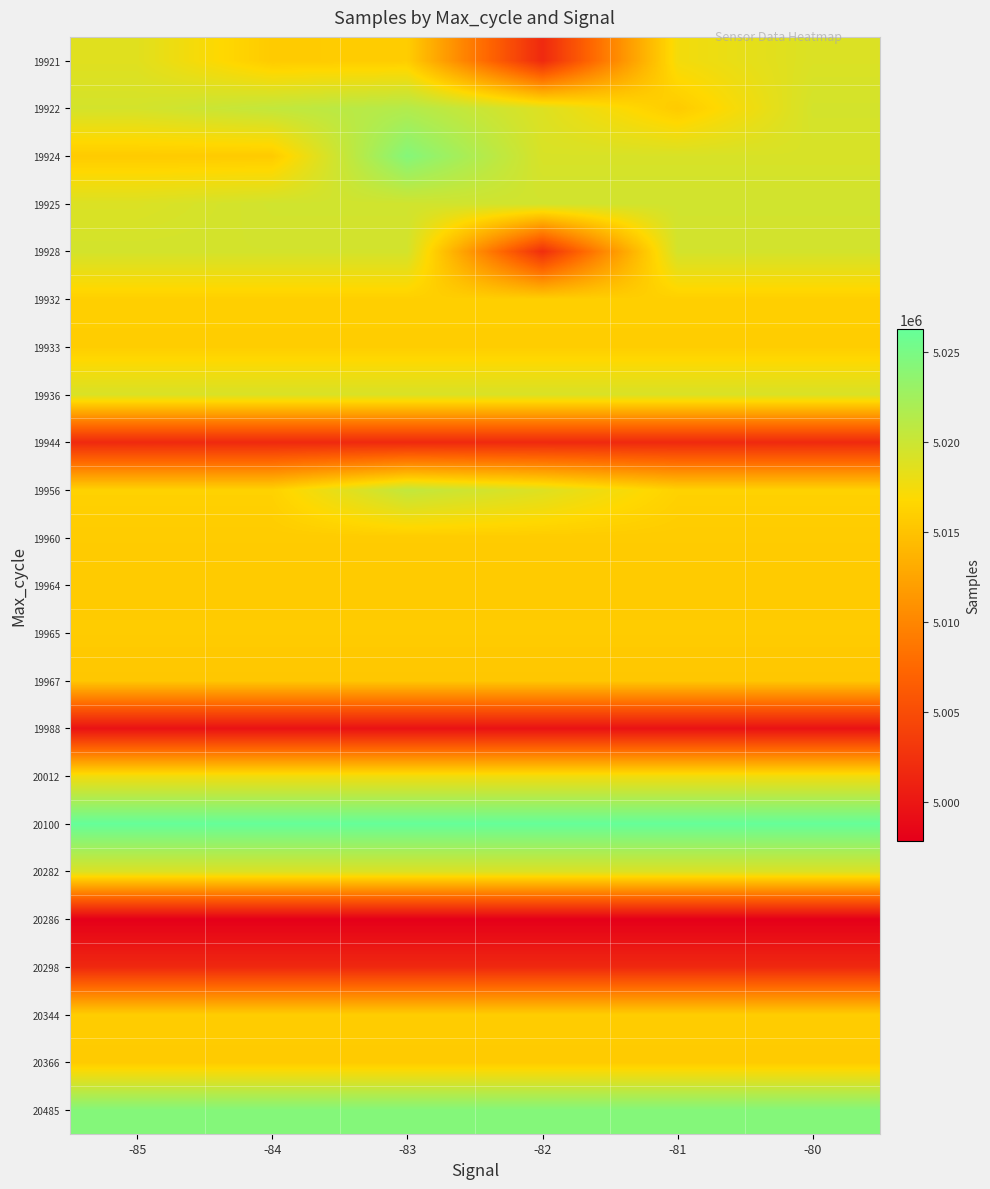

Reading left to right, transcribe all the data shown in this chart.

19921: -85=5018633	-84=5015618	-83=5015808	-82=5001658	-81=5017449	-80=5018992
19922: -85=5019405	-84=5020506	-83=5021403	-82=5018796	-81=5015618	-80=5019405
19924: -85=5015618	-84=5015618	-83=5024276	-82=5019164	-81=5019164	-80=5019164
19925: -85=5018966	-84=5019618	-83=5019618	-82=5019618	-81=5019618	-80=5019618
19928: -85=5019460	-84=5019460	-83=5019460	-82=5002138	-81=5019460	-80=5019460
19932: -85=5015990	-84=5015990	-83=5015990	-82=5015990	-81=5015990	-80=5015990
19933: -85=5015854	-84=5015854	-83=5015854	-82=5015854	-81=5015854	-80=5015854
19936: -85=5019100	-84=5019100	-83=5019100	-82=5019100	-81=5019100	-80=5019100
19944: -85=5001658	-84=5001658	-83=5001658	-82=5001658	-81=5001658	-80=5001658
19956: -85=5016183	-84=5016183	-83=5020506	-82=5018796	-81=5016183	-80=5016183
19960: -85=5015692	-84=5015692	-83=5015692	-82=5015692	-81=5015692	-80=5015692
19964: -85=5015644	-84=5015644	-83=5015644	-82=5015644	-81=5015644	-80=5015644
19965: -85=5015703	-84=5015703	-83=5015703	-82=5015703	-81=5015703	-80=5015703
19967: -85=5015272	-84=5015272	-83=5015272	-82=5015272	-81=5015272	-80=5015272
19988: -85=4999536	-84=4999536	-83=4999536	-82=4999536	-81=4999536	-80=4999536
20012: -85=5017581	-84=5017581	-83=5017581	-82=5017581	-81=5017581	-80=5017581
20100: -85=5026248	-84=5026248	-83=5026248	-82=5026248	-81=5026248	-80=5026248
20282: -85=5018966	-84=5018966	-83=5018966	-82=5018966	-81=5018966	-80=5018966
20286: -85=4997788	-84=4997788	-83=4997788	-82=4997788	-81=4997788	-80=4997788
20298: -85=5001609	-84=5001609	-83=5001609	-82=5001609	-81=5001609	-80=5001609
20344: -85=5015808	-84=5015808	-83=5015808	-82=5015808	-81=5015808	-80=5015808
20366: -85=5015618	-84=5015618	-83=5015618	-82=5015618	-81=5015618	-80=5015618
20485: -85=5024276	-84=5024276	-83=5024276	-82=5024276	-81=5024276	-80=5024276